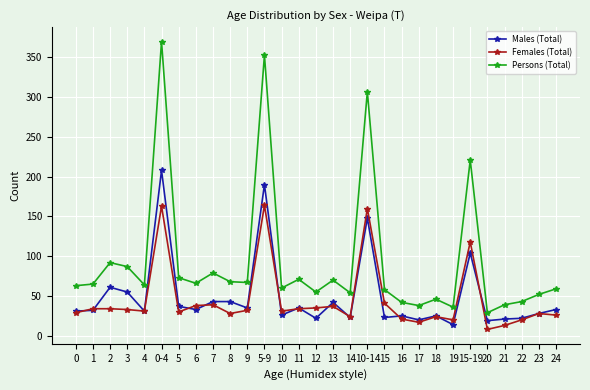

Which series has the largest range (max minus min)?

Persons (Total)